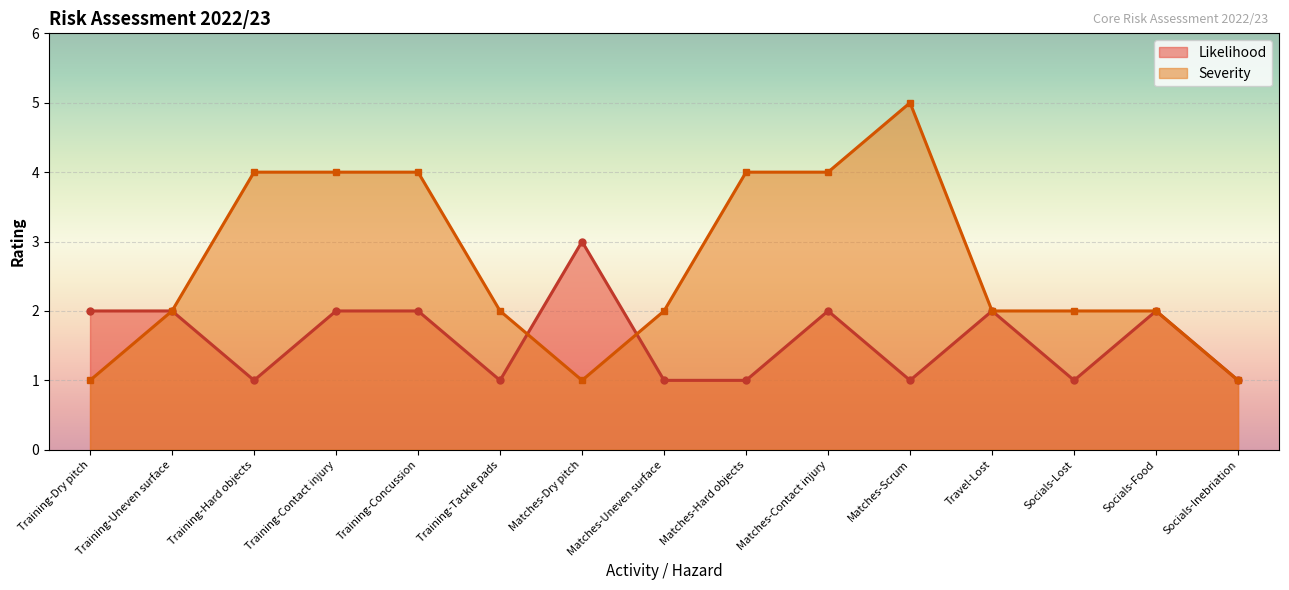

At which category is the sum across all series the highest?

Training-Contact injury